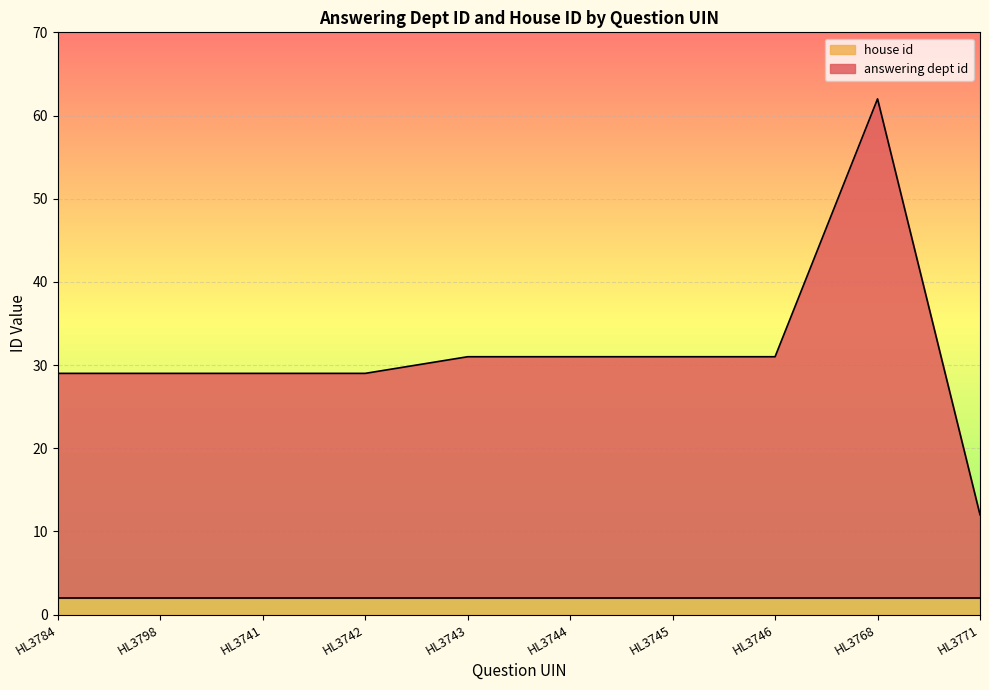

What is the value of the 7th point from the left?

31